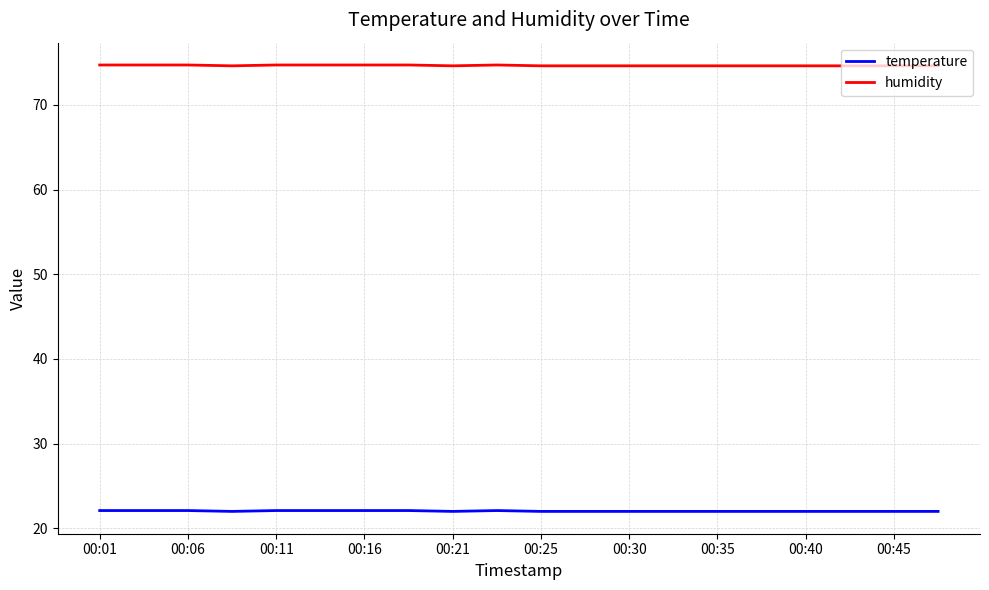

Rank the series by their average value, from lowest to highest.

temperature, humidity